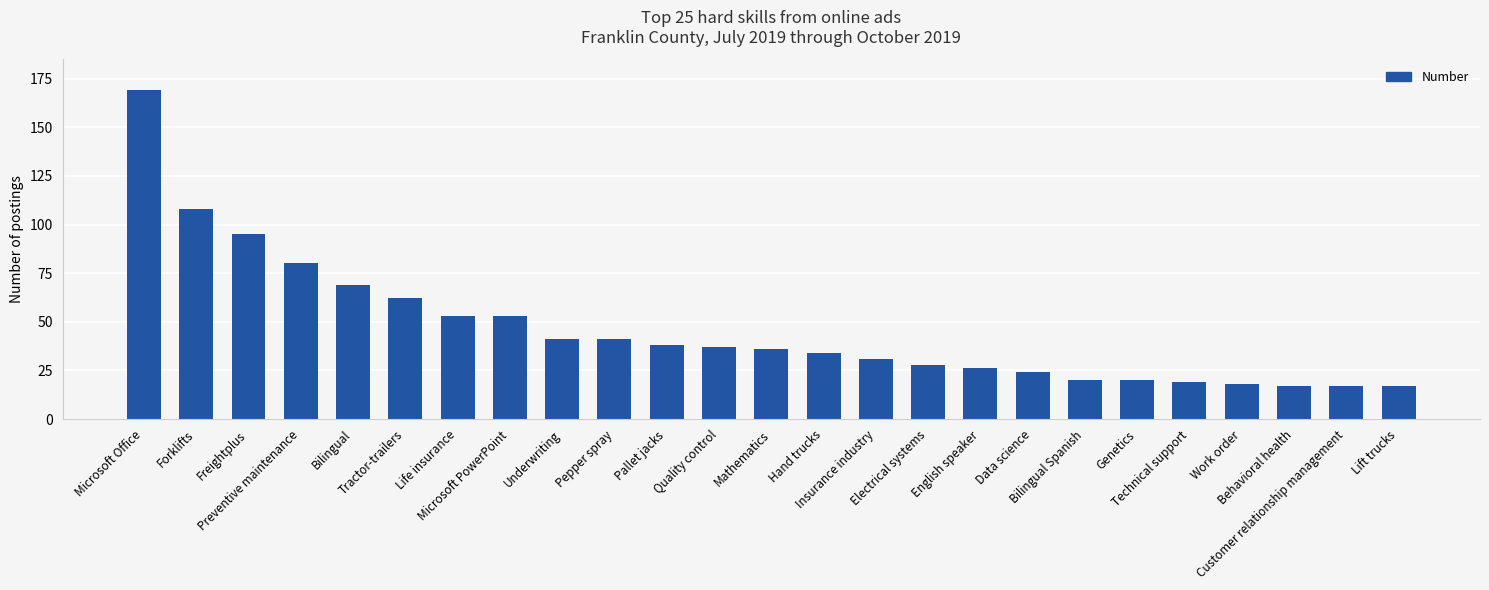

Which has a higher value, Freightplus or Microsoft PowerPoint?

Freightplus